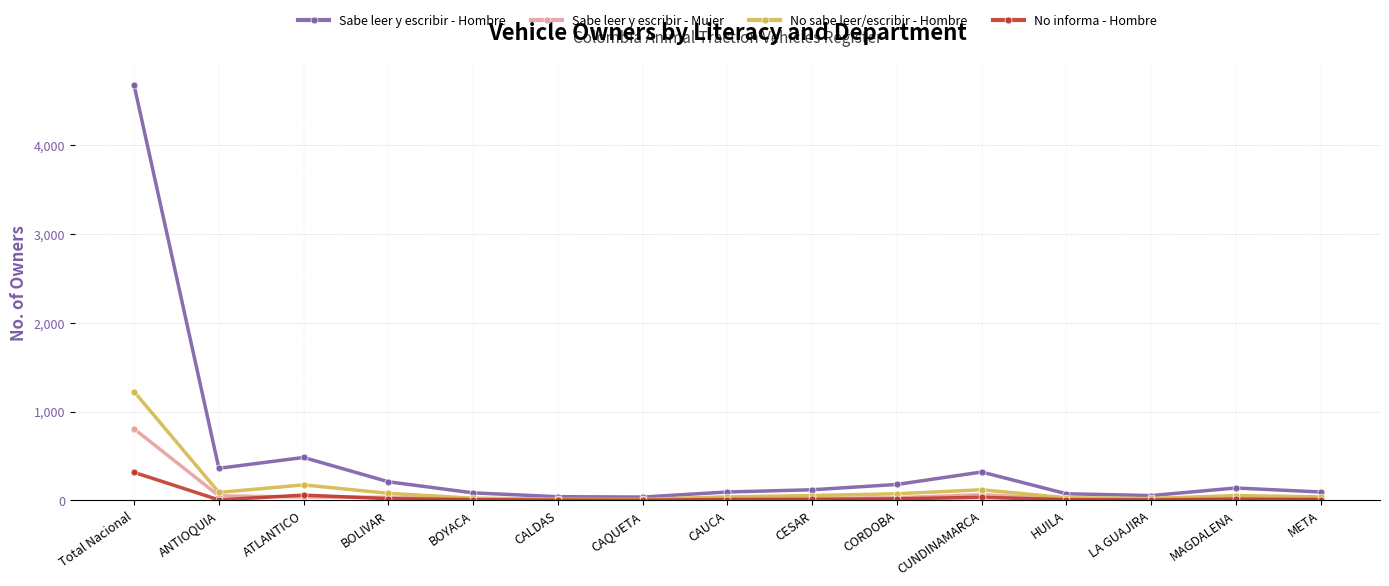

Which category has the highest value across all series?

Total Nacional